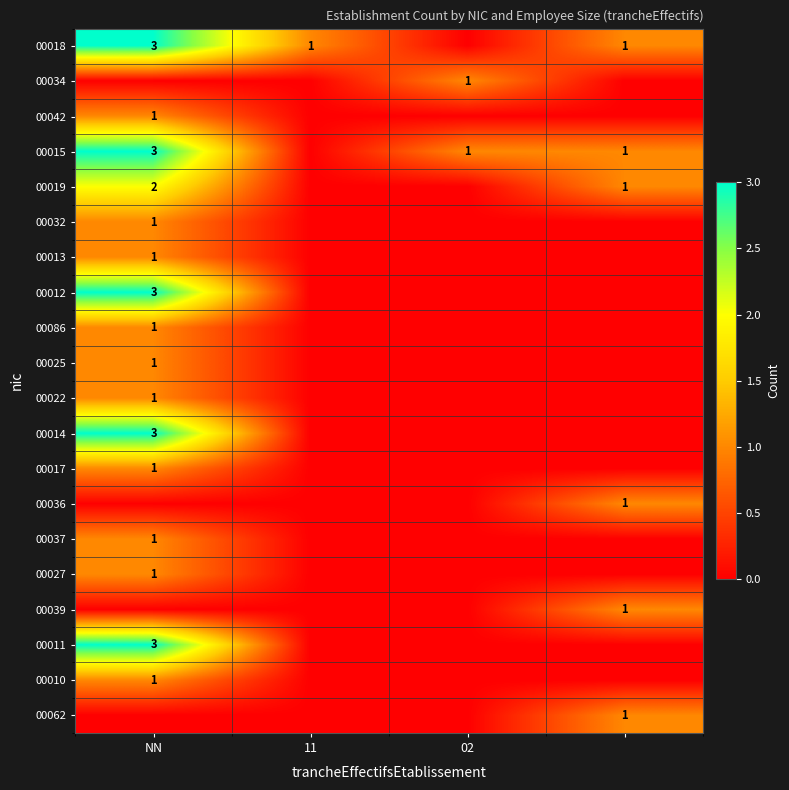

At which category does the chart reach its peak across all series?

NN